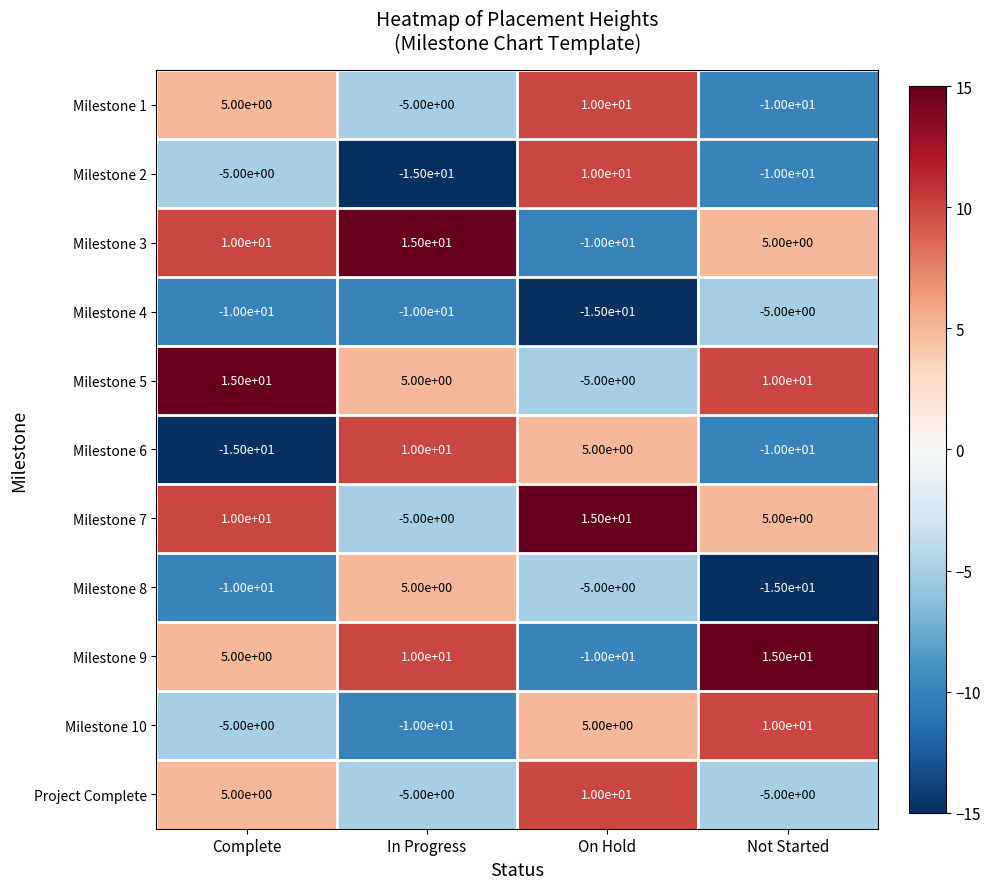

How many values in Milestone 6 are above zero?

2